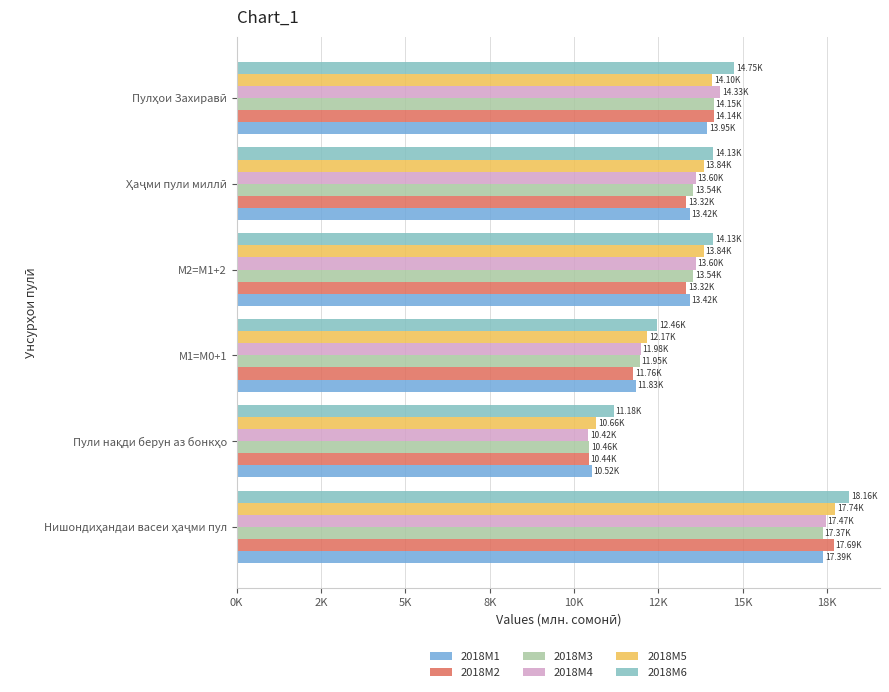

What are all the series names shown in the legend?

2018M1, 2018M2, 2018M3, 2018M4, 2018M5, 2018M6